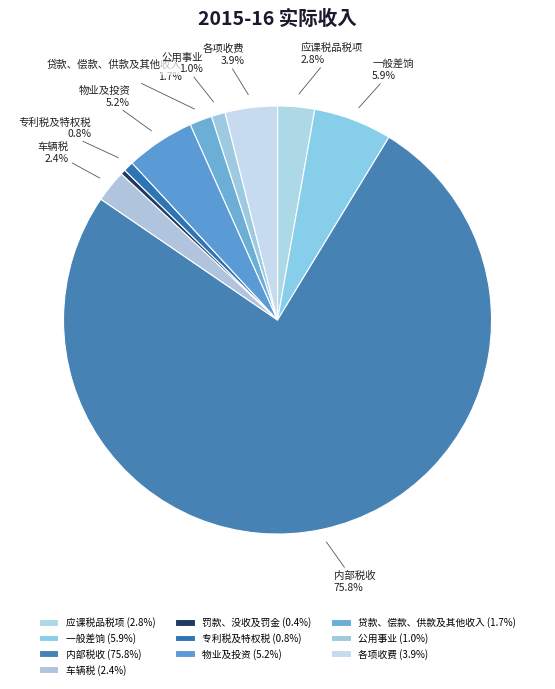

How many segments does this pie chart have?

10